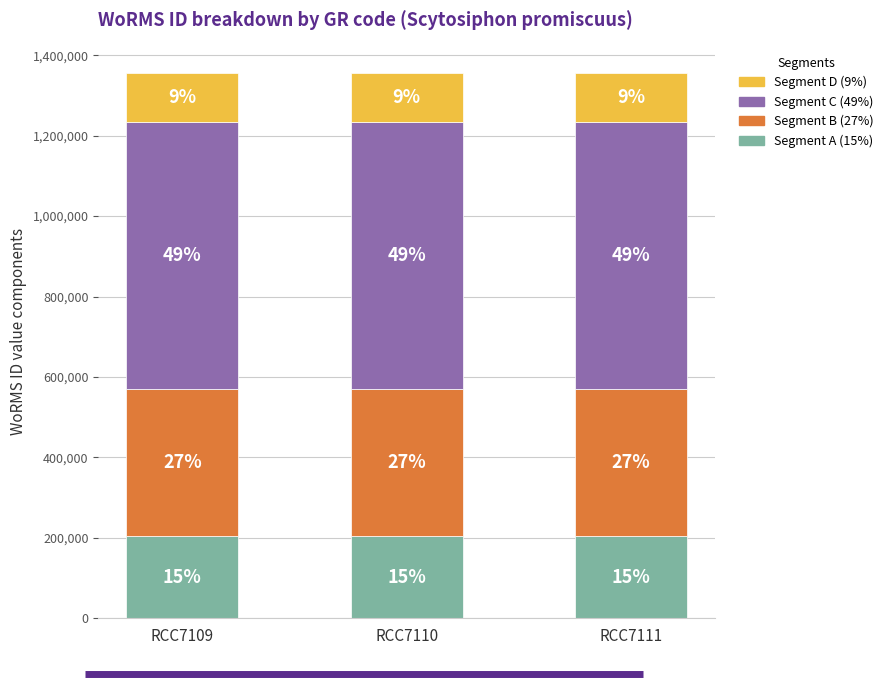

What is the total value across all series at RCC7111?

1356524